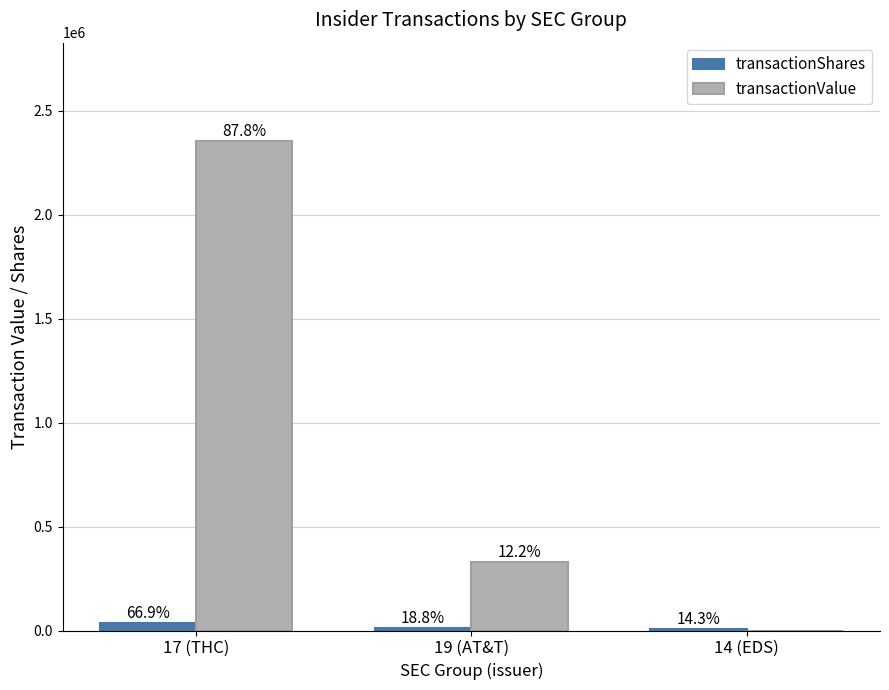

What is the sum of all transactionValue values?

2685055